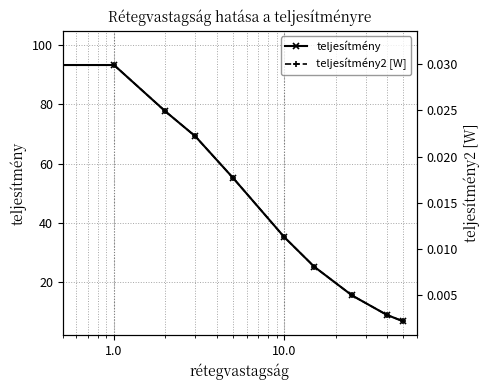

True or false: teljesítmény and teljesítmény2 [W] cross at least once.

False